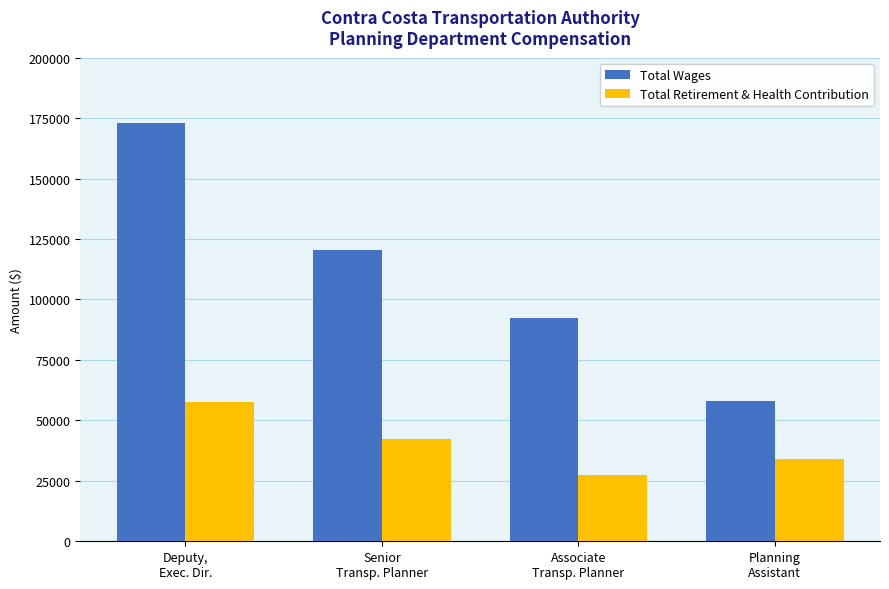

At which label does Total Wages first exceed 120495?

Deputy,
Exec. Dir.